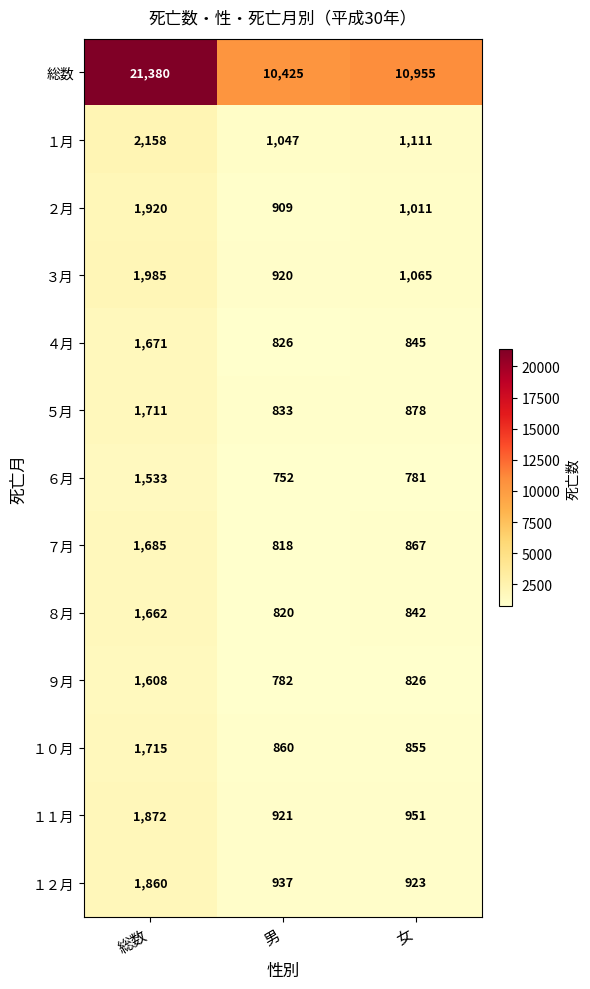

What is the approximate value of ６月 at 女, to the nearest 100?

800